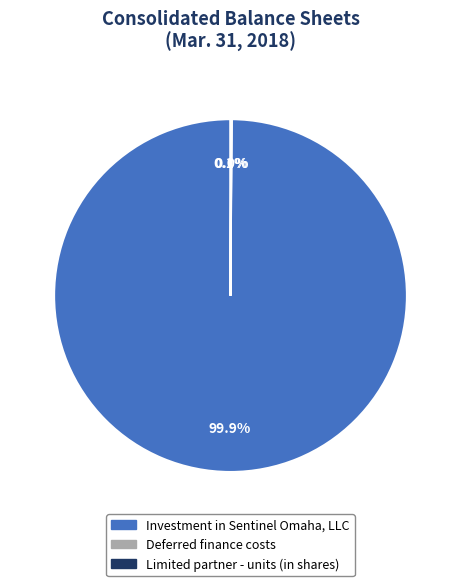

Is there a majority slice in this chart?

Yes